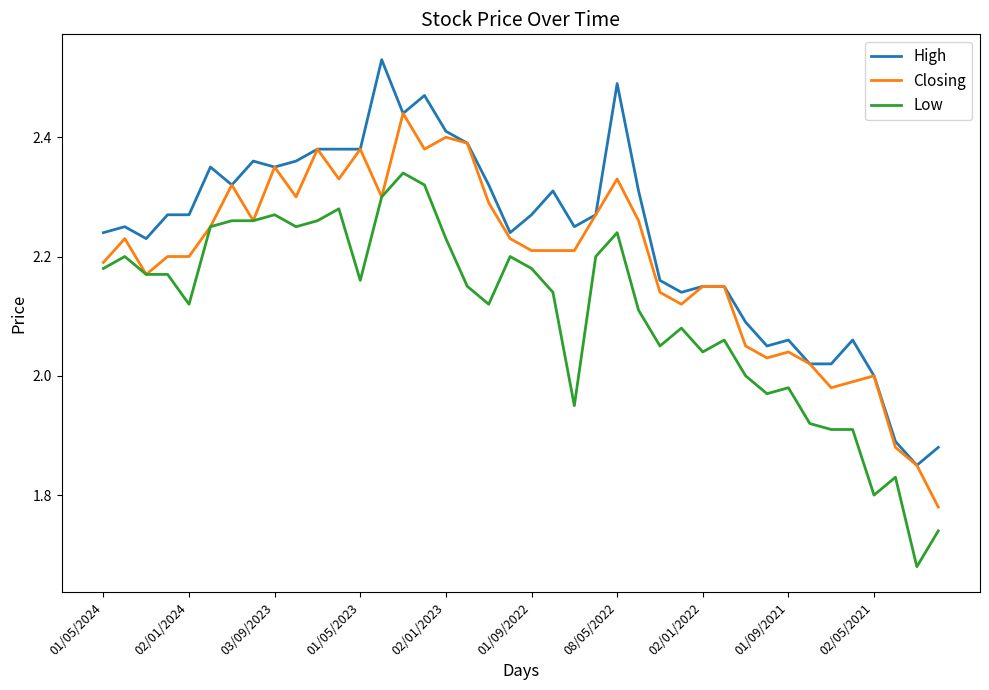

Rank the series by their average value, from lowest to highest.

Low, Closing, High